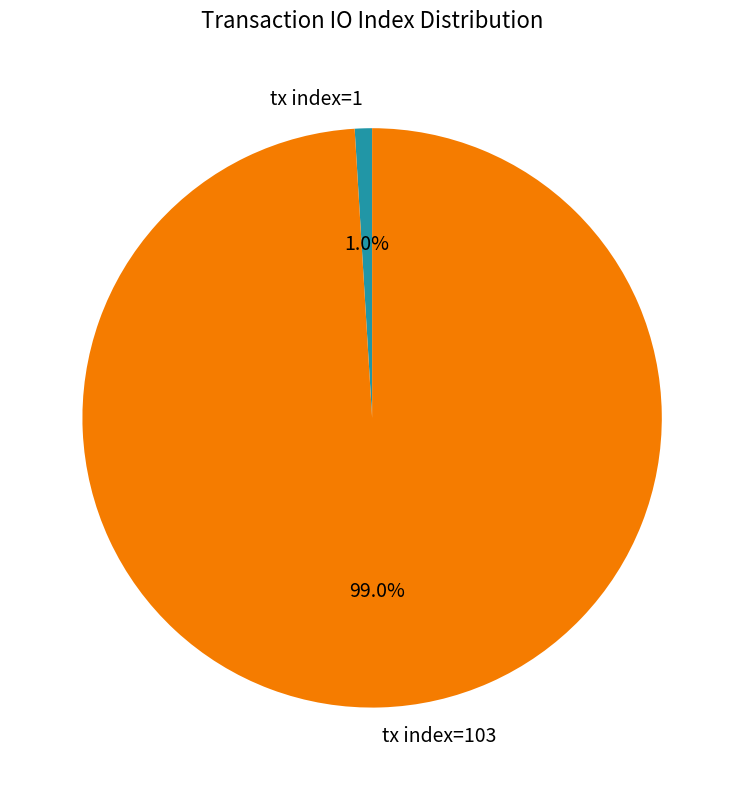

Which has a higher value, tx index=1 or tx index=103?

tx index=103